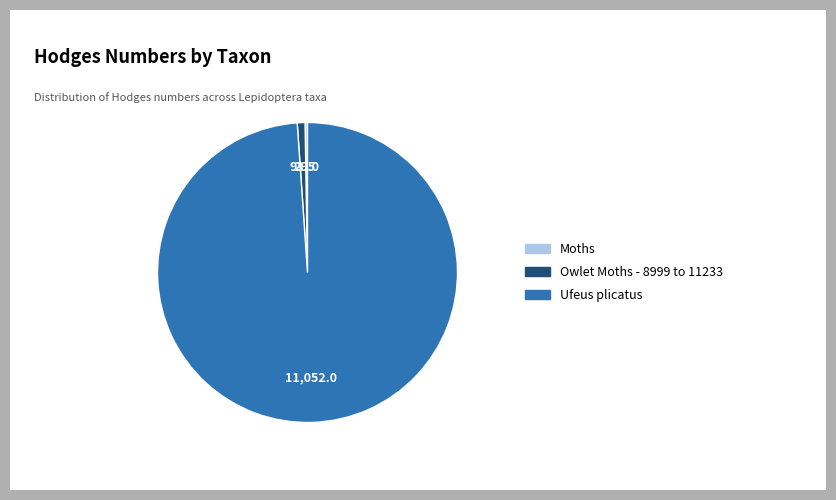

Which slice is the largest?

Ufeus plicatus